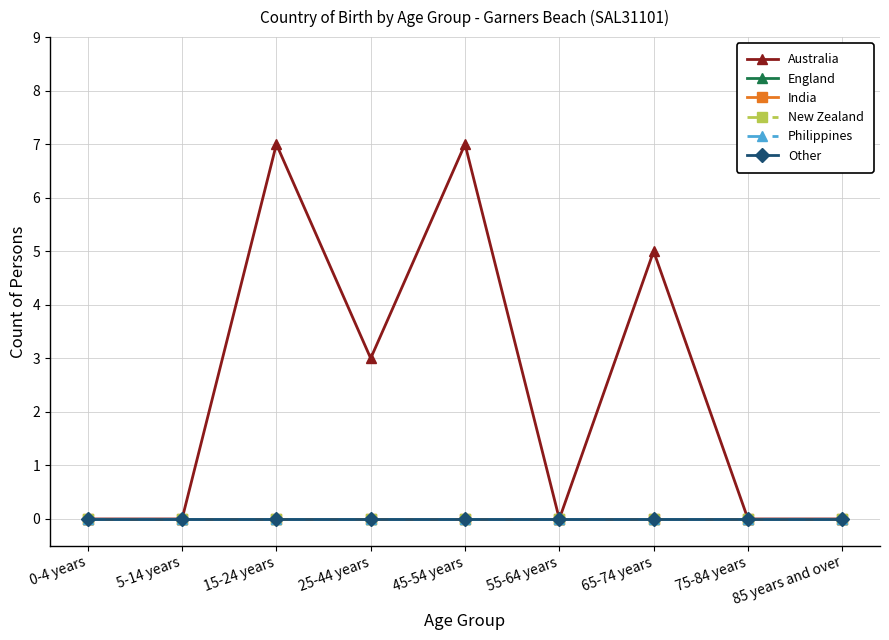

Does the chart have visible grid lines?

Yes